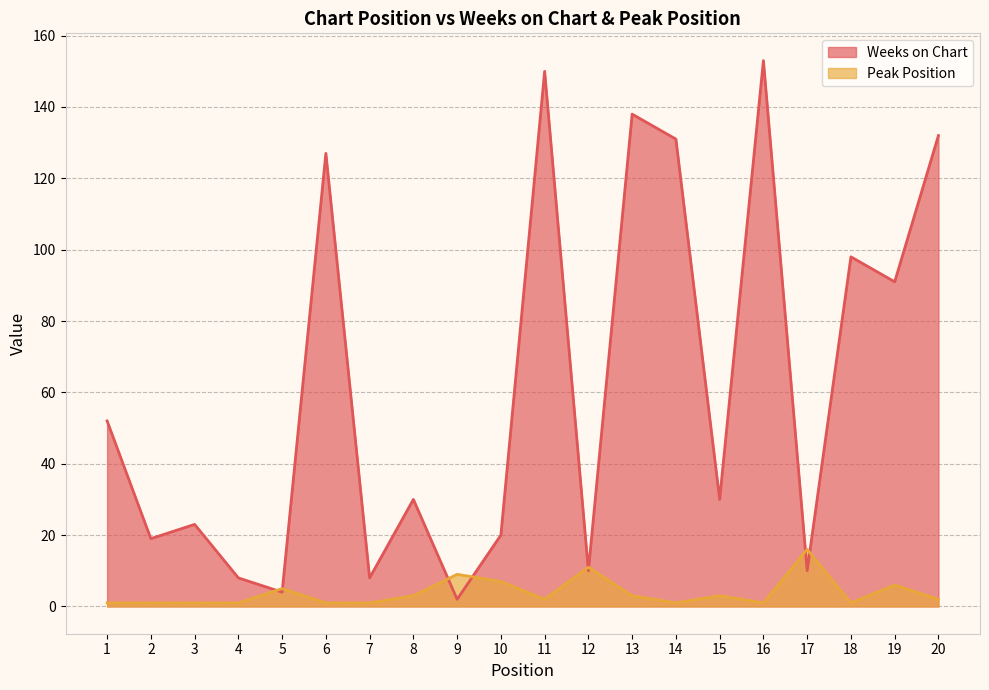

What is the maximum value for Peak Position?

16